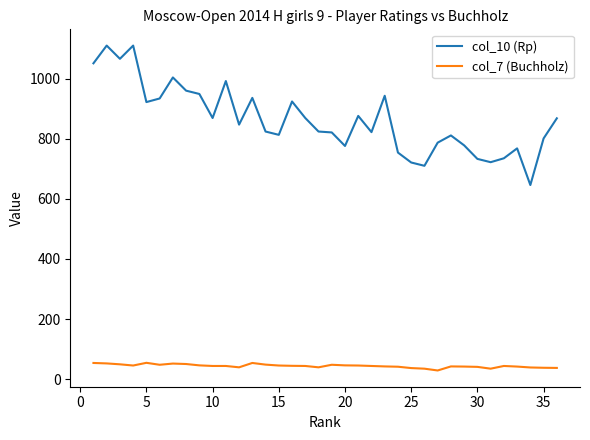

List the series in order of their overall mean, highest first.

col_10 (Rp), col_7 (Buchholz)